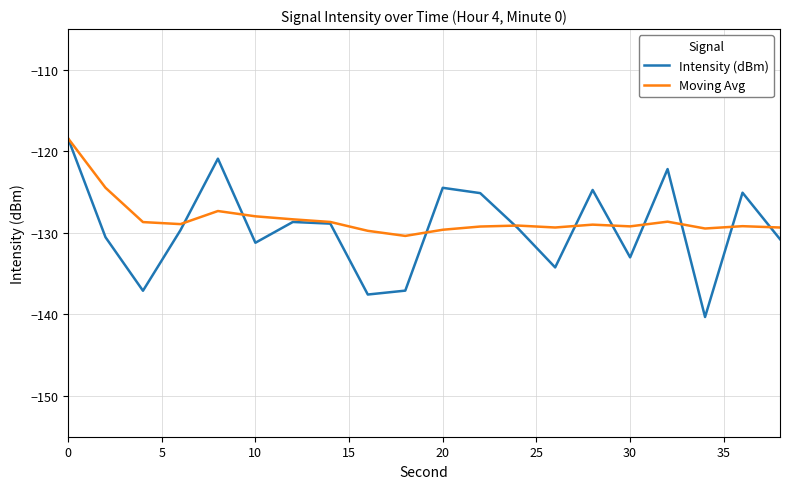

What is the maximum value shown in the chart?

-118.4